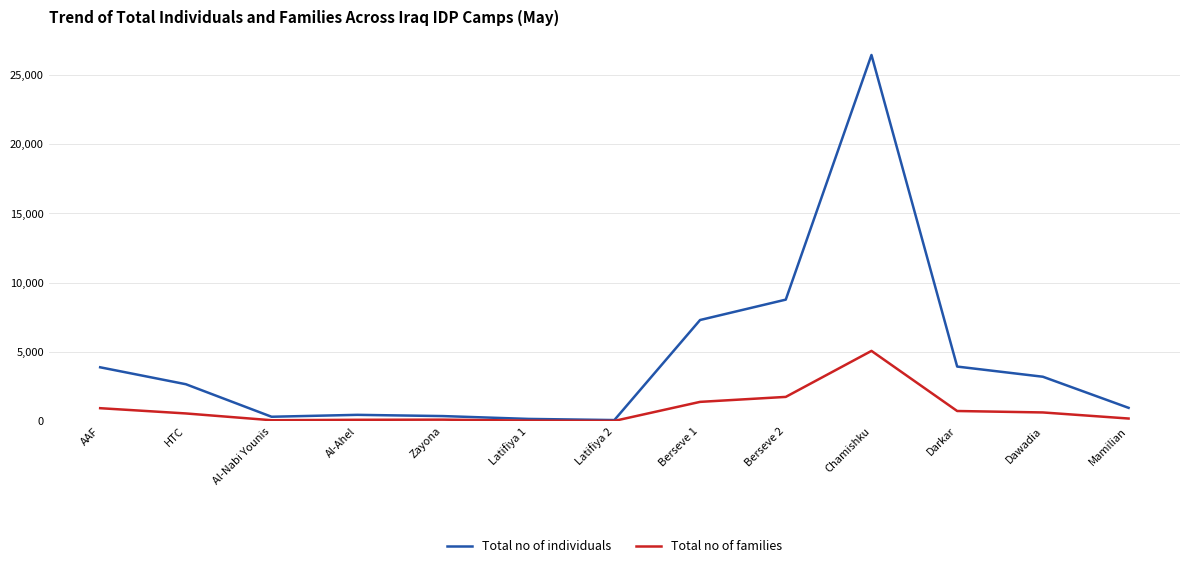

What is the approximate value of Total no of families at AAF, to the nearest 50?

950